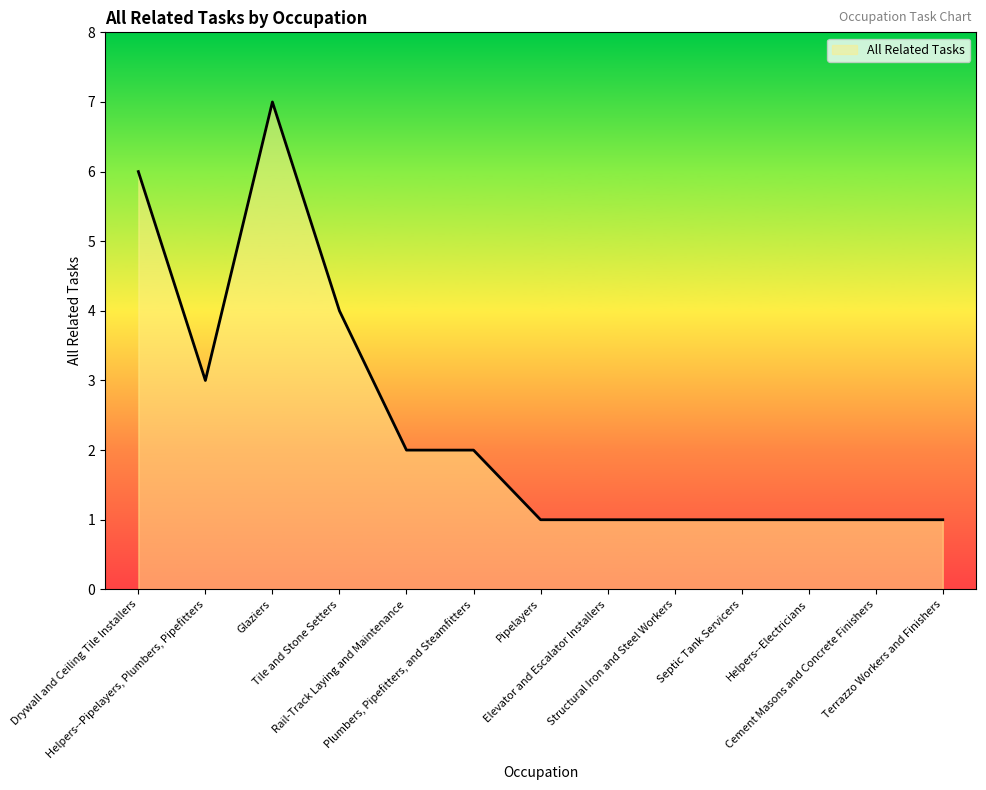

Where is the first local minimum?

Helpers--Pipelayers, Plumbers, Pipefitters